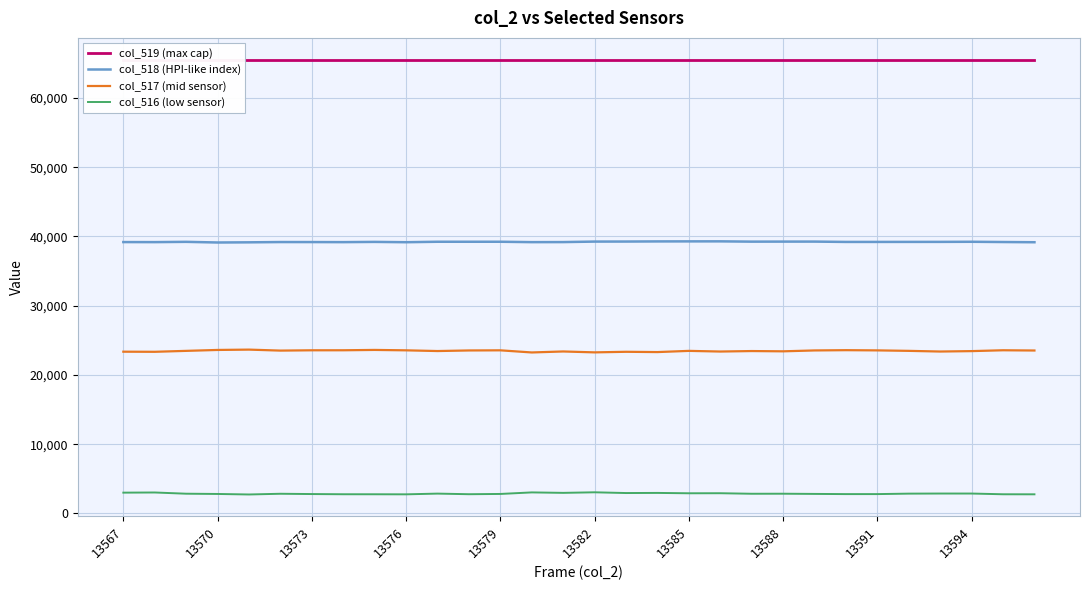

True or false: col_519 (max cap) and col_518 (HPI-like index) intersect in this chart.

False